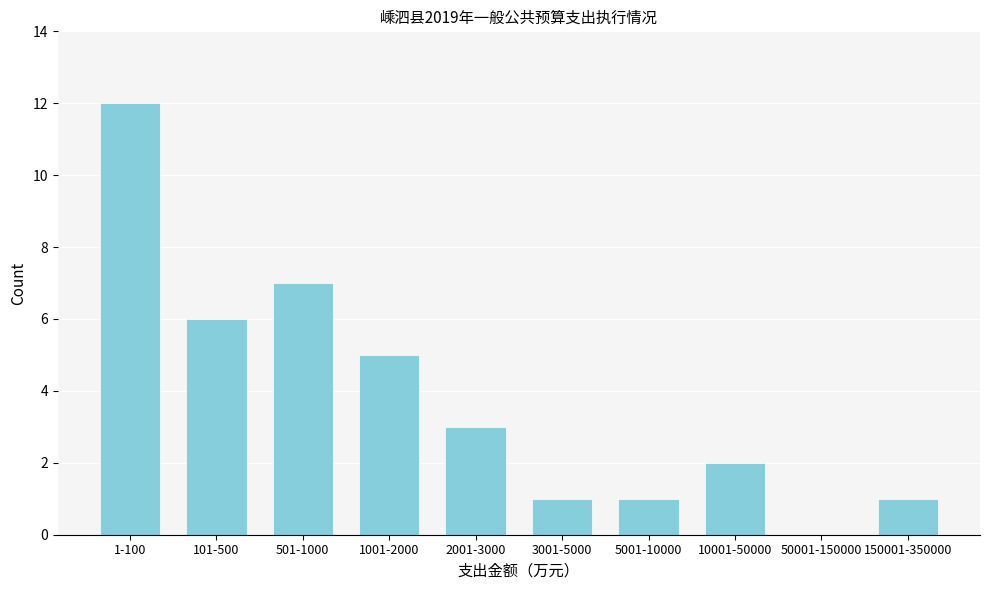

Reading left to right, transcribe all the data shown in this chart.

1-100=12	101-500=6	501-1000=7	1001-2000=5	2001-3000=3	3001-5000=1	5001-10000=1	10001-50000=2	50001-150000=0	150001-350000=1